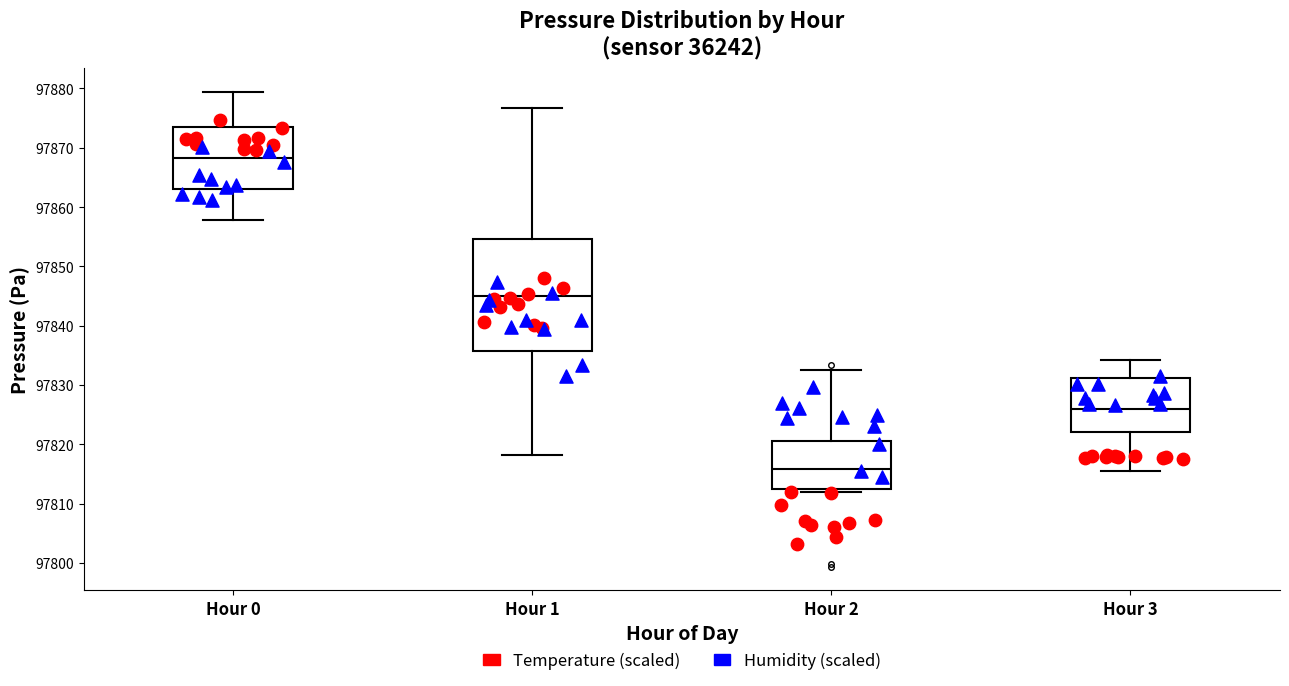

Where is the lower edge of the box for Hour 0 on the y-axis? The values are not printed on the chart, so give them approximately, as read against the axis.

97863